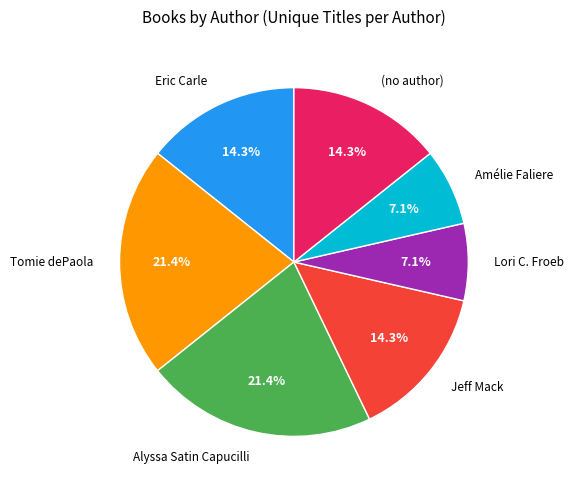

How many slices are in this pie chart?

7